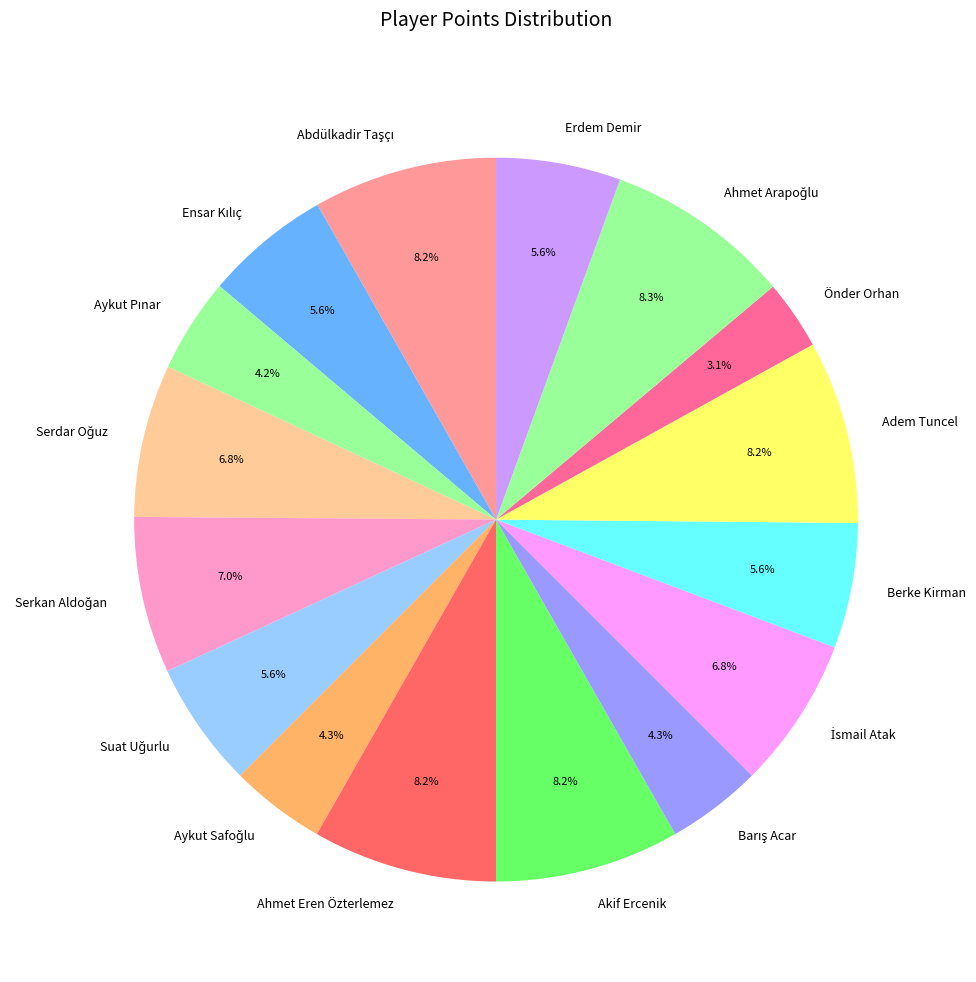

Does any single category account for the majority?

No